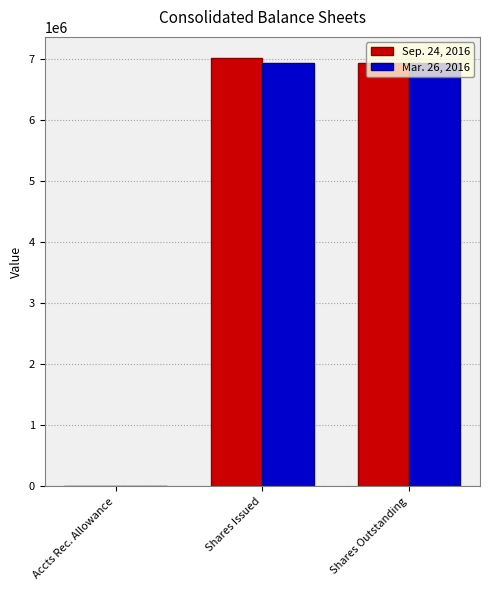

True or false: Mar. 26, 2016 has a value of 11222462 at Shares Outstanding.

False